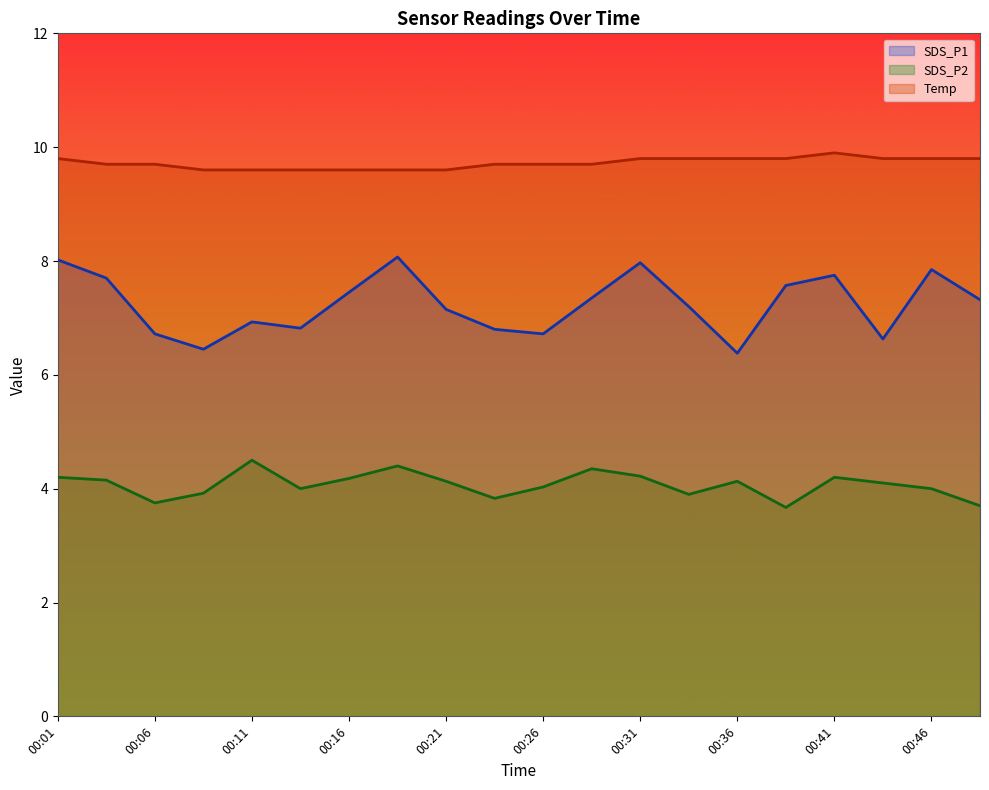

Is it true that SDS_P1 equals 7.7 at 00:04?

True